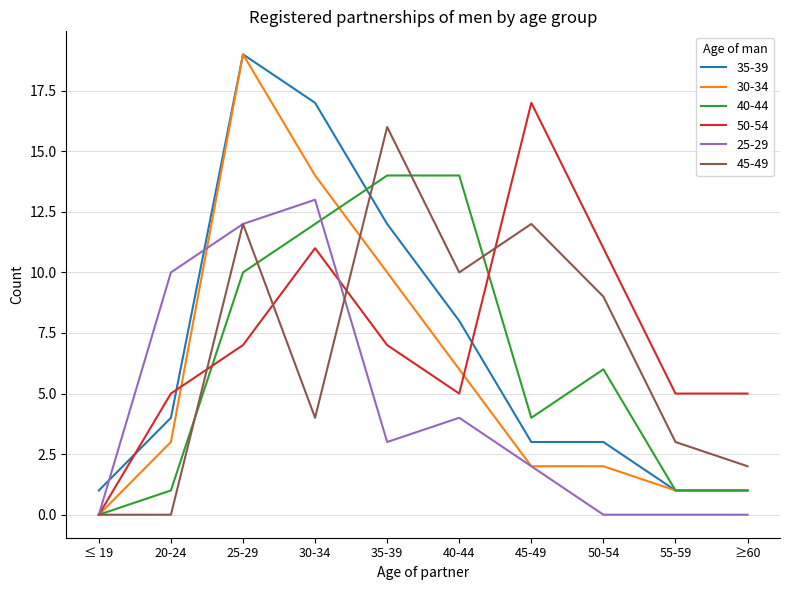

True or false: 35-39 and 40-44 cross at least once.

True